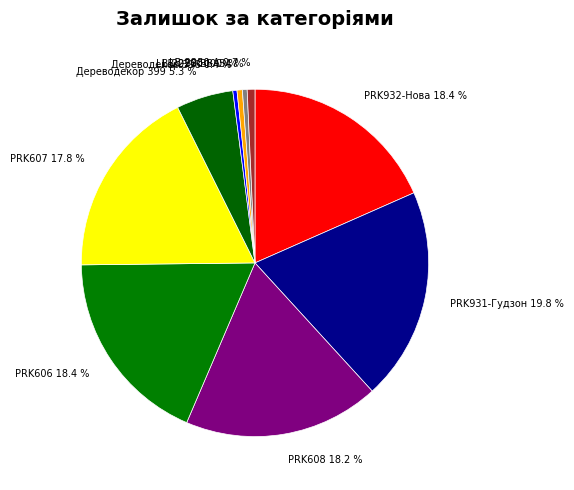

What percentage is NOT represented by LB-2050-В?

99.5%